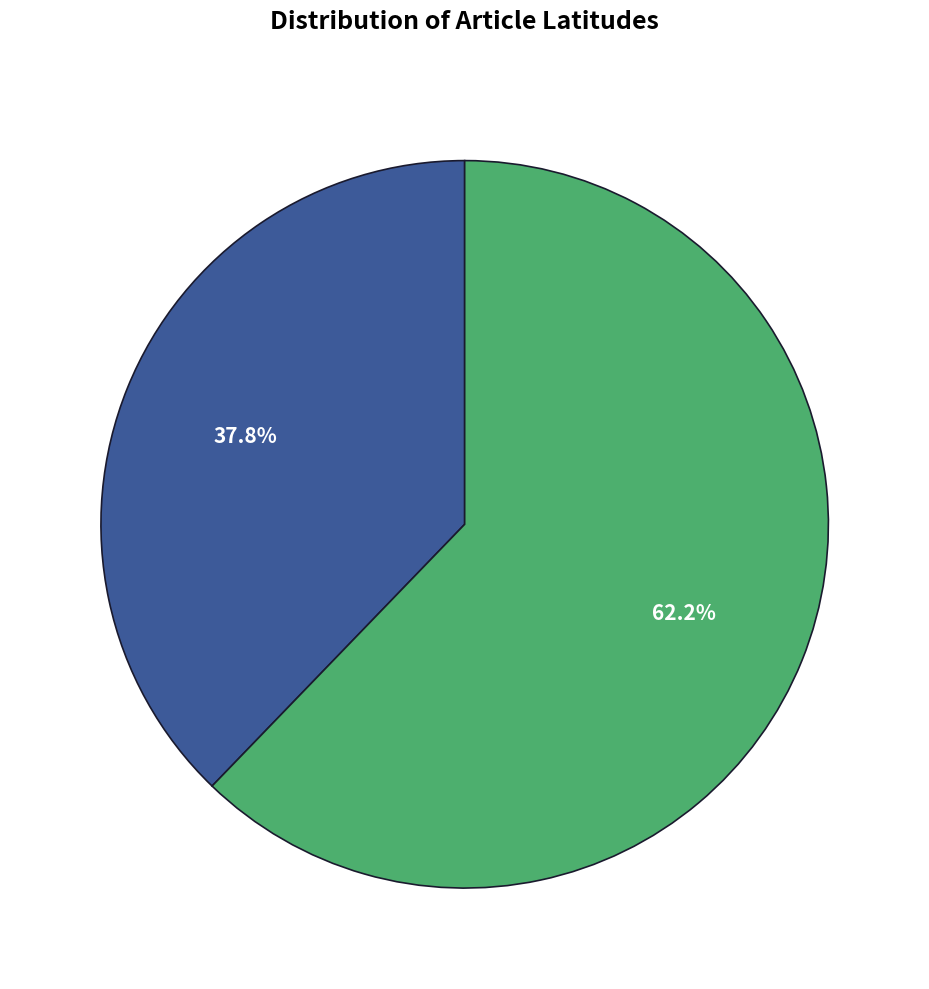

Is there any slice that represents more than half of the pie?

Yes